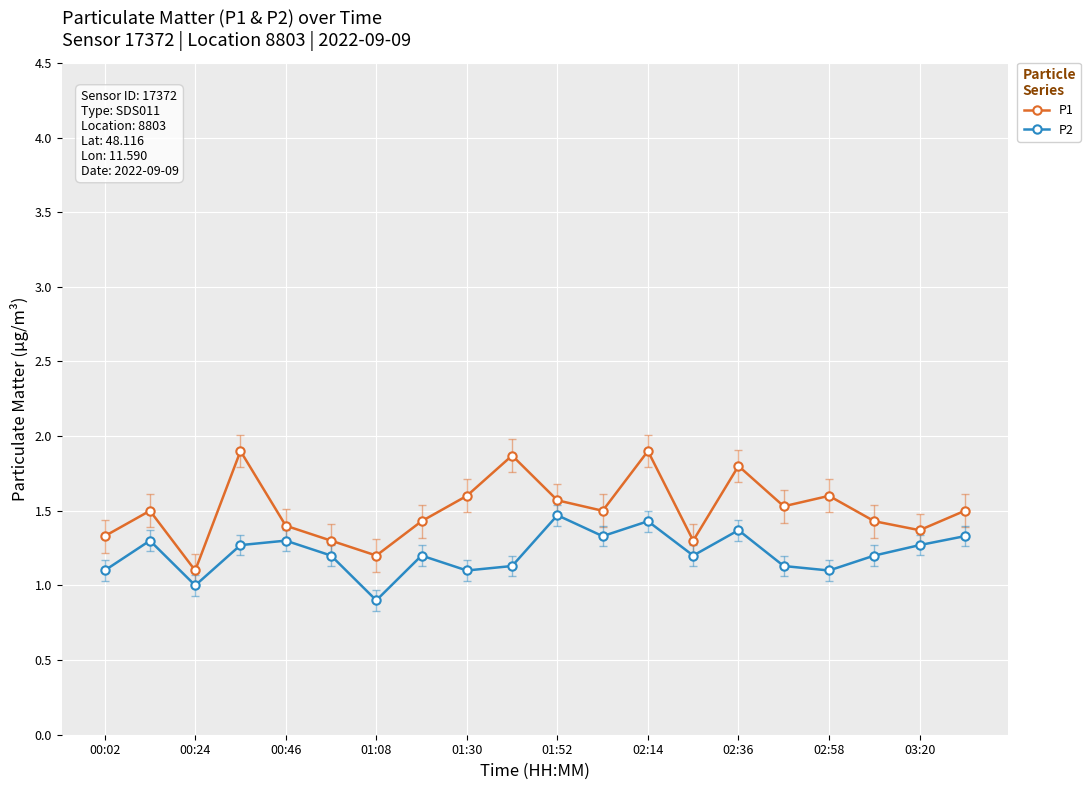

What is the greatest value displayed?

1.9